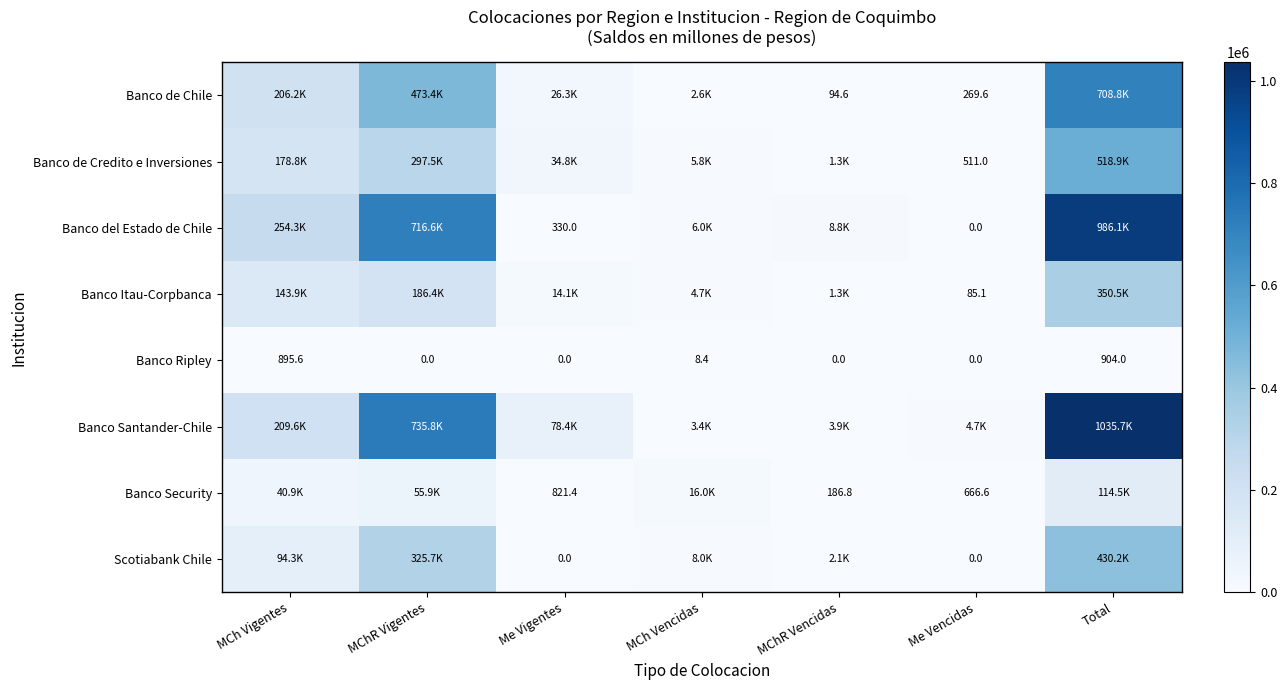

Where is Banco Security nearest to the value 57347?

MChR Vigentes